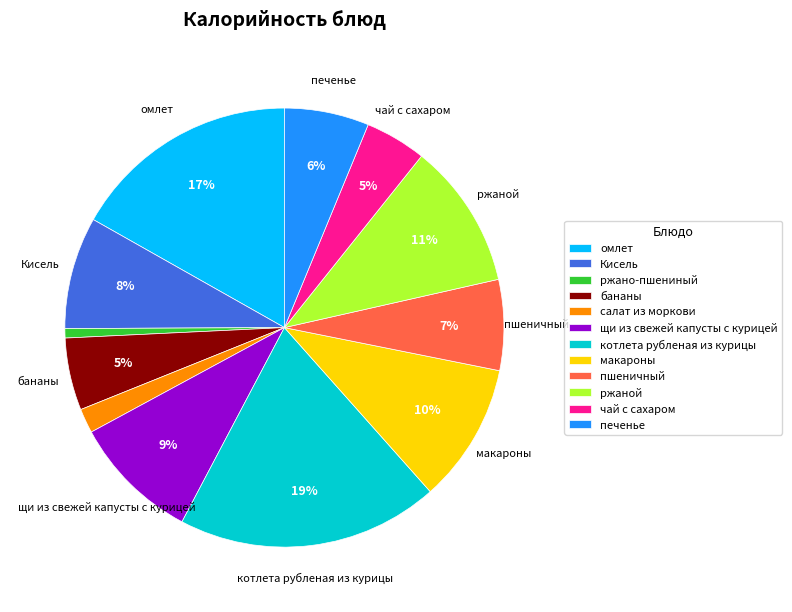

Does чай с сахаром represent more than half of the total?

No